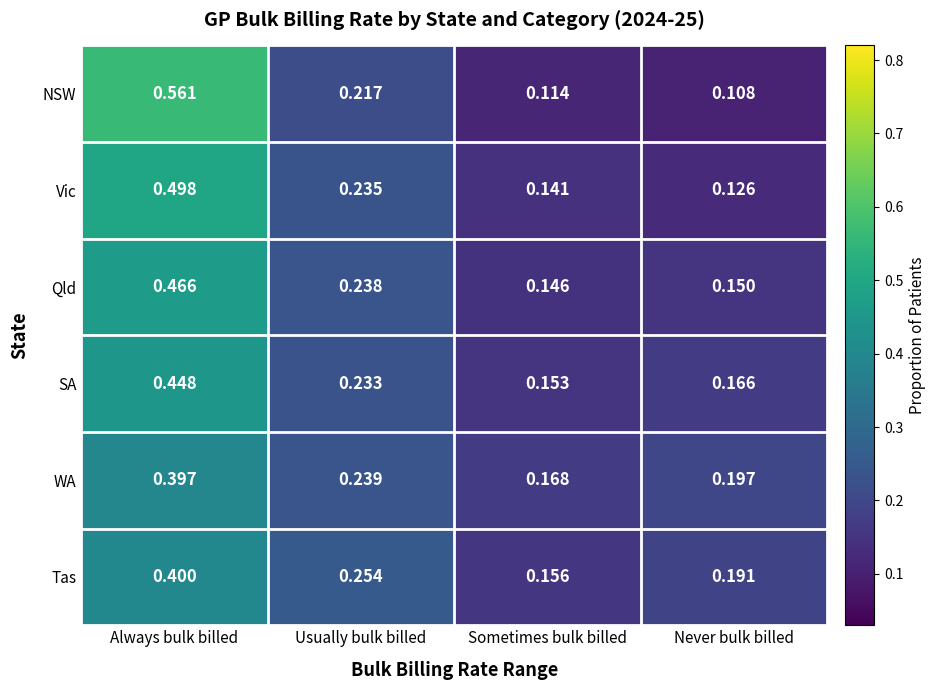

At how many categories does at least one series exceed 0?

4